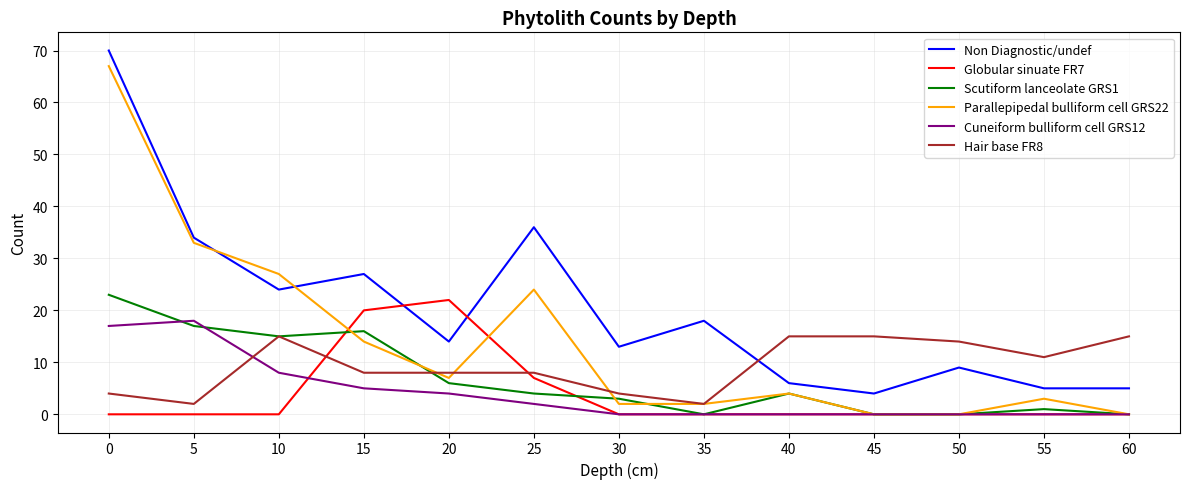

What is the maximum value for Hair base FR8?

15